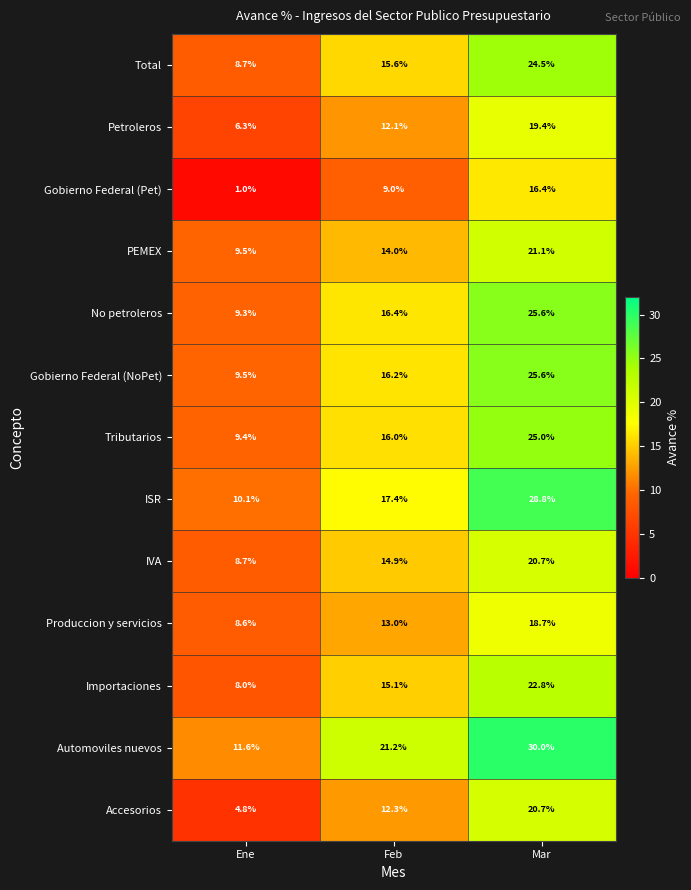

Is the value of Automoviles nuevos at Ene greater than the value of No petroleros at Ene?

Yes